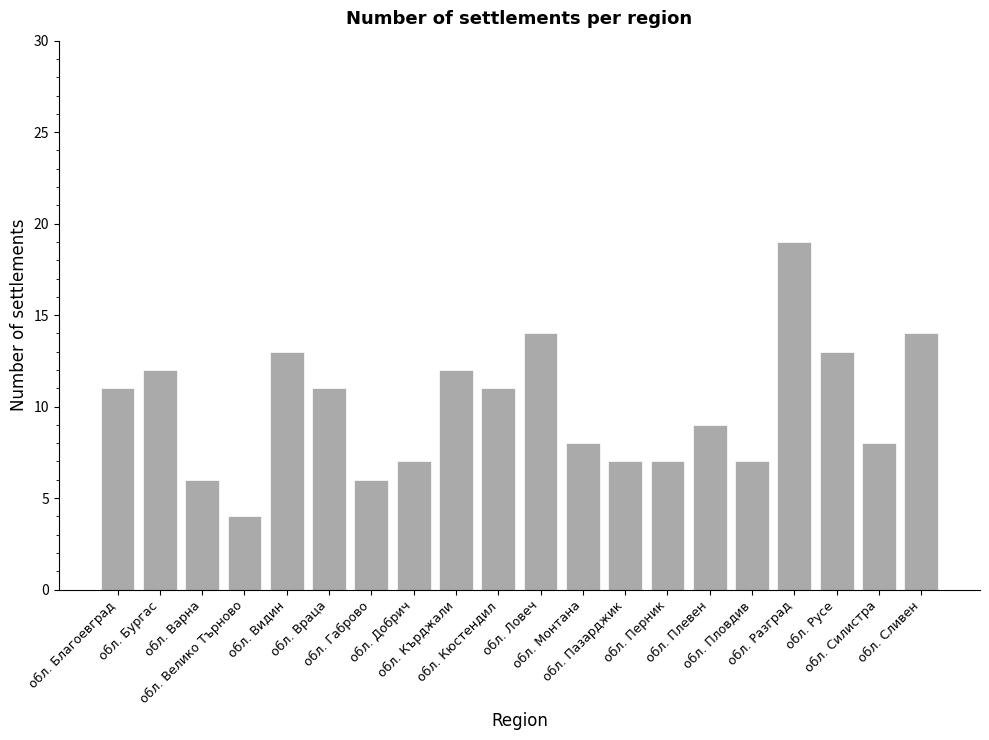

What is the value of the 18th bar from the left?

13